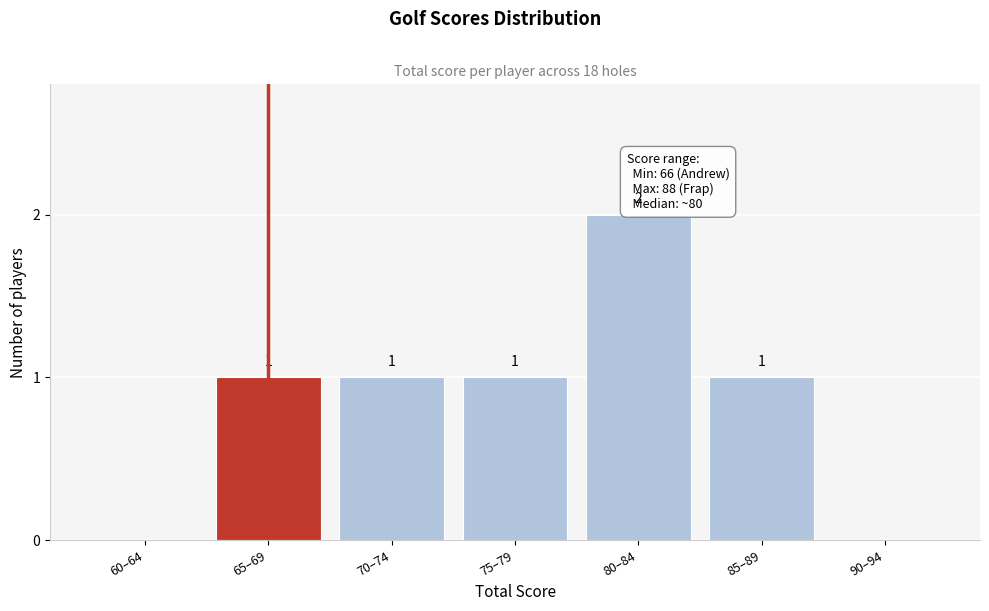

Reading left to right, what are all the values shown in this chart?

60–64=0	65–69=1	70–74=1	75–79=1	80–84=2	85–89=1	90–94=0